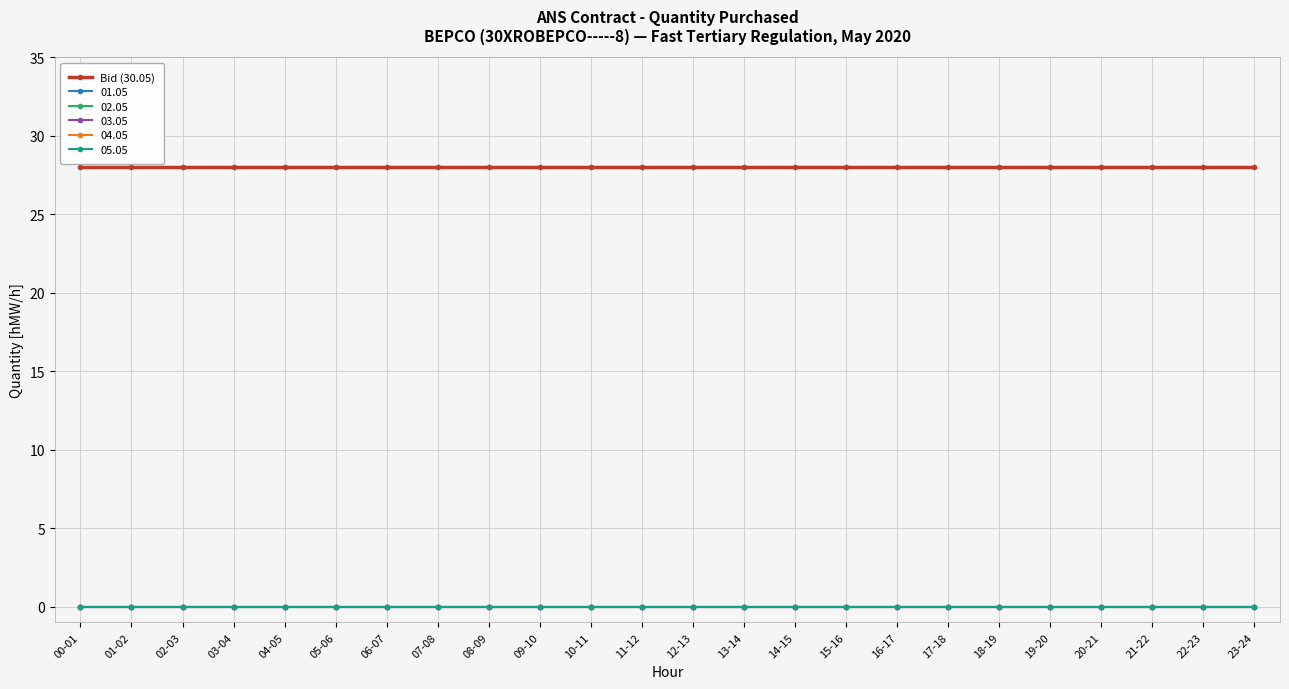

Reading right to left, transcribe all the data shown in this chart.

Bid (30.05): 28	28	28	28	28	28	28	28	28	28	28	28	28	28	28	28	28	28	28	28	28	28	28	28
01.05: 0	0	0	0	0	0	0	0	0	0	0	0	0	0	0	0	0	0	0	0	0	0	0	0
02.05: 0	0	0	0	0	0	0	0	0	0	0	0	0	0	0	0	0	0	0	0	0	0	0	0
03.05: 0	0	0	0	0	0	0	0	0	0	0	0	0	0	0	0	0	0	0	0	0	0	0	0
04.05: 0	0	0	0	0	0	0	0	0	0	0	0	0	0	0	0	0	0	0	0	0	0	0	0
05.05: 0	0	0	0	0	0	0	0	0	0	0	0	0	0	0	0	0	0	0	0	0	0	0	0